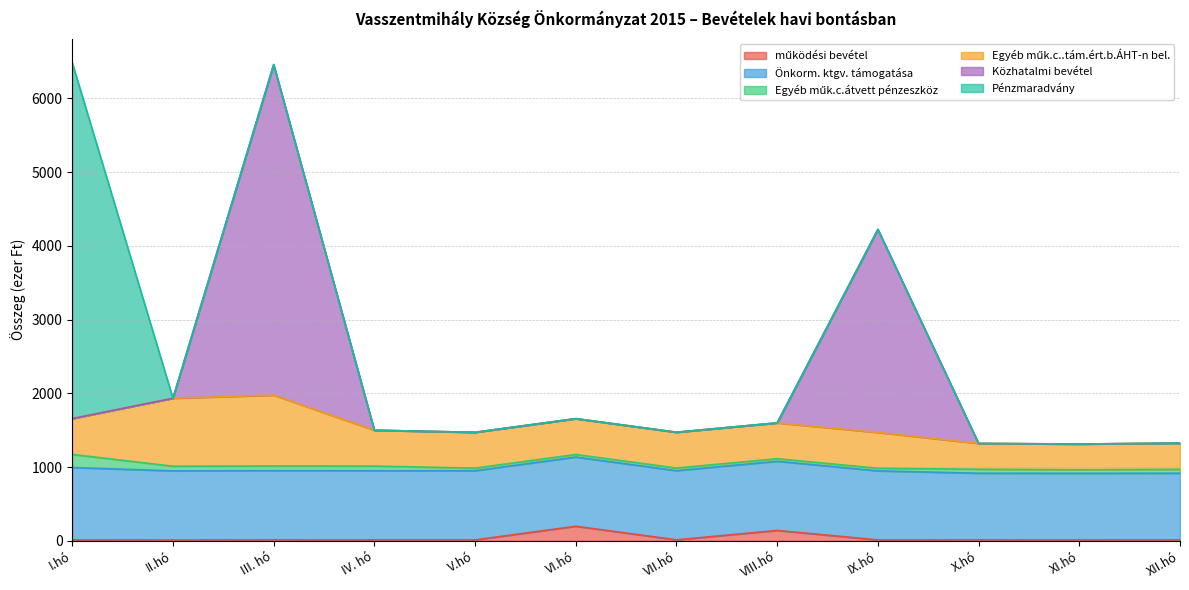

Read the Közhatalmi bevétel value at IX.hó, to the nearest 50.

2750